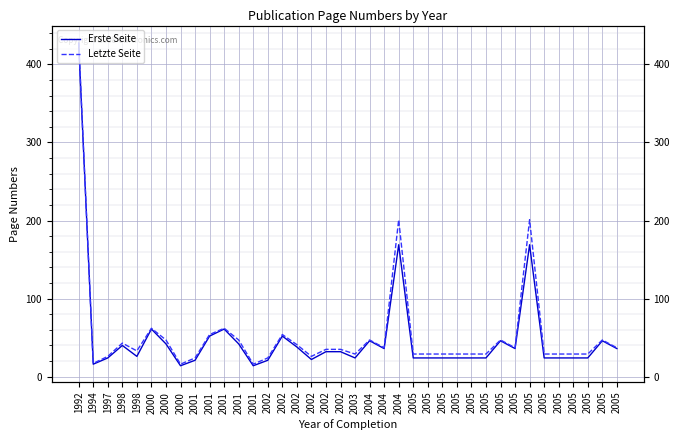

Count the number of data series in this chart.

2